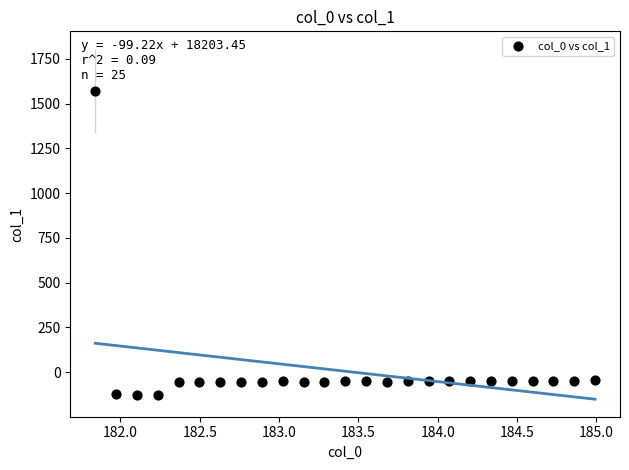

What is the range of Y values (max minus min)?

1697.3